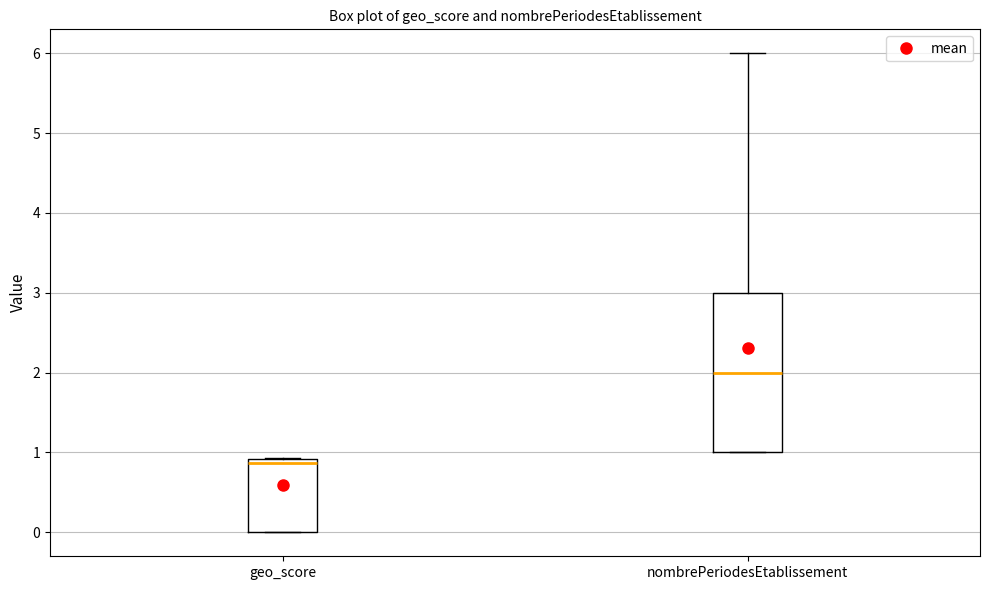

Which box has the highest median line?

nombrePeriodesEtablissement